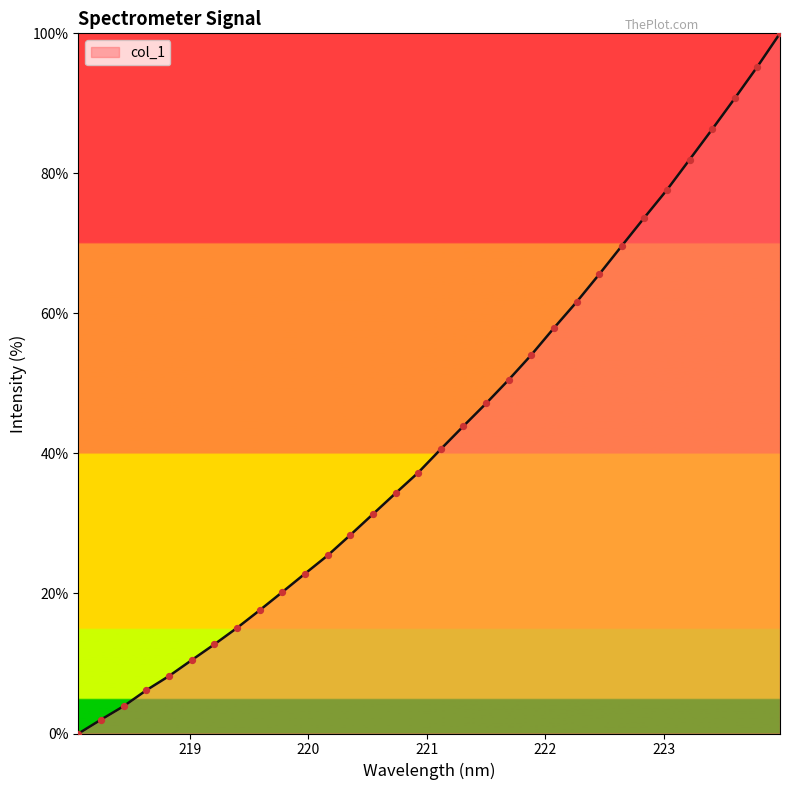

What is the difference between the maximum and minimum values?

100.0